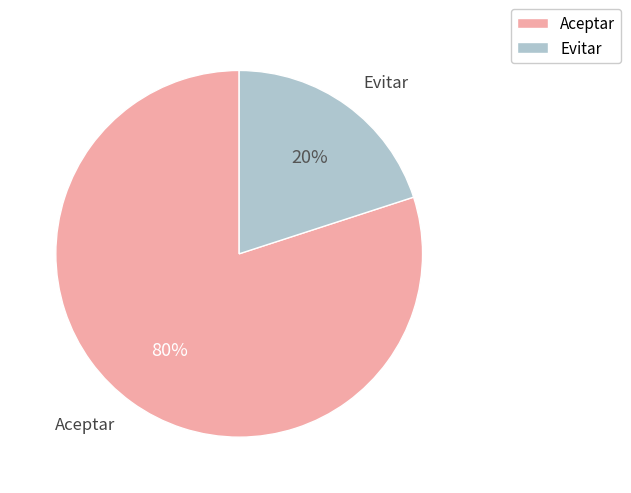

What is the smallest slice in the pie chart?

Evitar